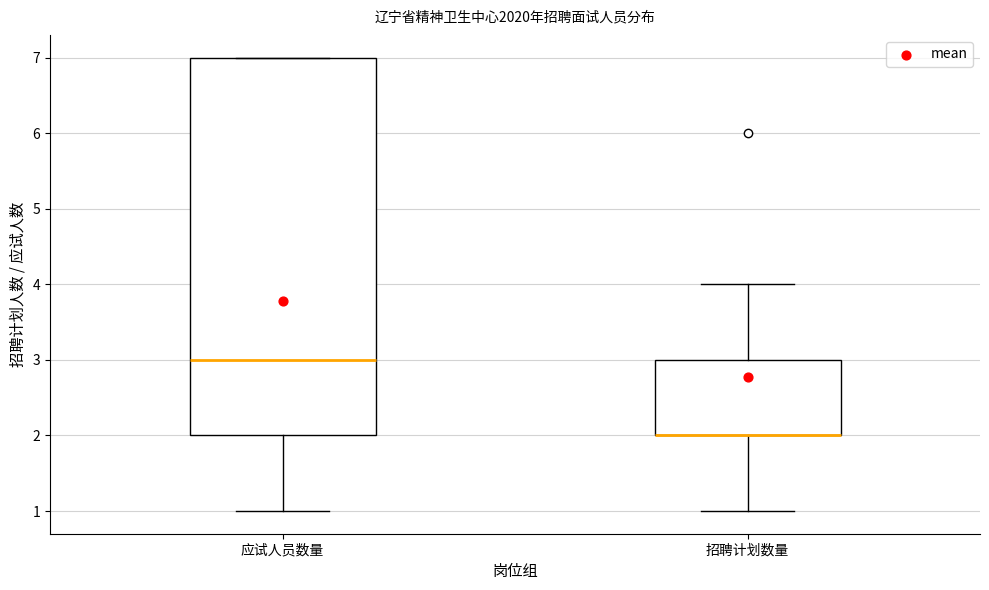

Reading left to right, transcribe this box plot: for each box, give where its median line is, the range the box spans, and where its two whiskers end, as read against the y-axis. The values are not printed on the chart, so give them approximately, as read against the axis.

应试人员数量: median 3, box 2 to 7, whiskers 1 to 7
招聘计划数量: median 2 (drawn on the box's lower edge), box 2 to 3, whiskers 1 to 4